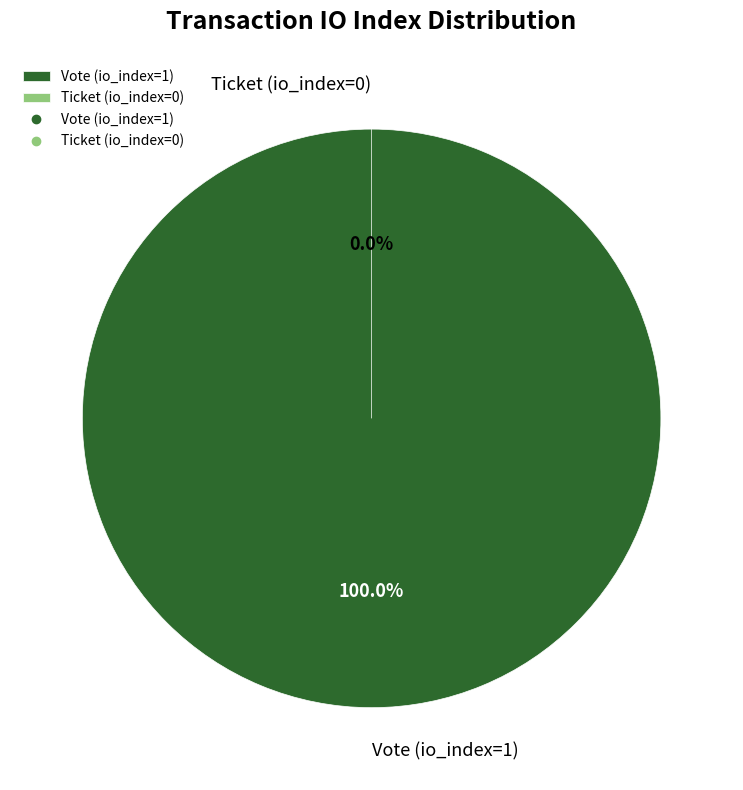

Rank the categories by value from lowest to highest.

Ticket (io_index=0), Vote (io_index=1)